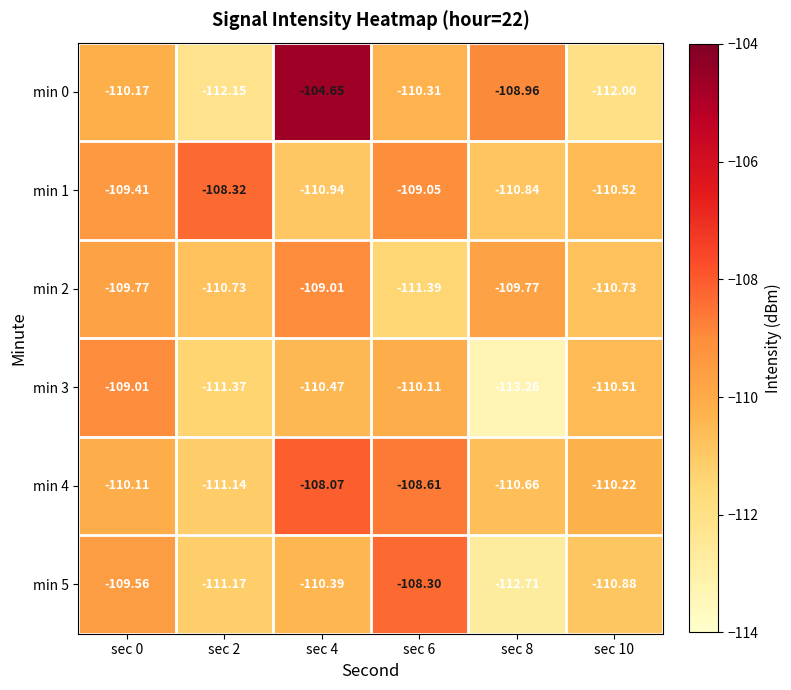

Is the value of min 3 at sec 8 greater than the value of min 5 at sec 0?

No